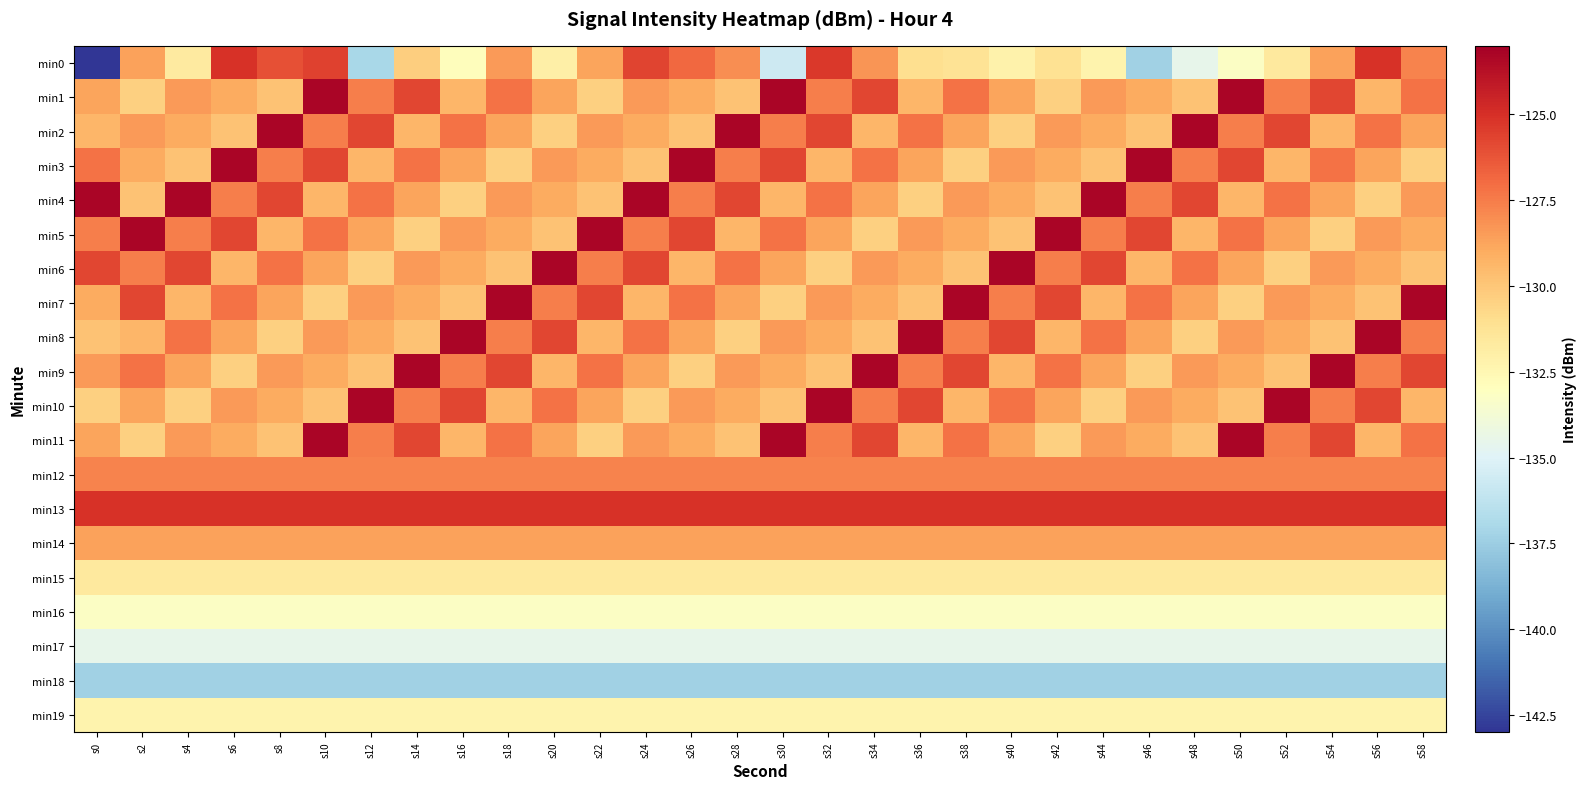

Reading left to right, transcribe all the data shown in this chart.

min0: s0=-143.0	s2=-128.7	s4=-131.7	s6=-125.1	s8=-126.1	s10=-125.6	s12=-137.0	s14=-130.3	s16=-132.9	s18=-128.4	s20=-132.1	s22=-128.7	s24=-125.7	s26=-126.9	s28=-128.0	s30=-135.7	s32=-125.3	s34=-128.2	s36=-131.0	s38=-131.3	s40=-132.1	s42=-131.2	s44=-132.3	s46=-137.4	s48=-134.5	s50=-133.2	s52=-131.6	s54=-128.7	s56=-125.1	s58=-127.7
min1: s0=-128.7	s2=-130.4	s4=-128.5	s6=-129.0	s8=-129.8	s10=-123.3	s12=-127.6	s14=-125.8	s16=-129.4	s18=-127.2	s20=-128.7	s22=-130.4	s24=-128.5	s26=-129.0	s28=-129.8	s30=-123.3	s32=-127.6	s34=-125.8	s36=-129.4	s38=-127.2	s40=-128.7	s42=-130.4	s44=-128.5	s46=-129.0	s48=-129.8	s50=-123.3	s52=-127.6	s54=-125.8	s56=-129.4	s58=-127.2
min2: s0=-129.4	s2=-128.5	s4=-129.0	s6=-129.8	s8=-123.3	s10=-127.6	s12=-125.8	s14=-129.4	s16=-127.2	s18=-128.7	s20=-130.4	s22=-128.5	s24=-129.0	s26=-129.8	s28=-123.3	s30=-127.6	s32=-125.8	s34=-129.4	s36=-127.2	s38=-128.7	s40=-130.4	s42=-128.5	s44=-129.0	s46=-129.8	s48=-123.3	s50=-127.6	s52=-125.8	s54=-129.4	s56=-127.2	s58=-128.7
min3: s0=-127.2	s2=-129.0	s4=-129.8	s6=-123.3	s8=-127.6	s10=-125.8	s12=-129.4	s14=-127.2	s16=-128.7	s18=-130.4	s20=-128.5	s22=-129.0	s24=-129.8	s26=-123.3	s28=-127.6	s30=-125.8	s32=-129.4	s34=-127.2	s36=-128.7	s38=-130.4	s40=-128.5	s42=-129.0	s44=-129.8	s46=-123.3	s48=-127.6	s50=-125.8	s52=-129.4	s54=-127.2	s56=-128.7	s58=-130.4
min4: s0=-123.3	s2=-129.8	s4=-123.3	s6=-127.6	s8=-125.8	s10=-129.4	s12=-127.2	s14=-128.7	s16=-130.4	s18=-128.5	s20=-129.0	s22=-129.8	s24=-123.3	s26=-127.6	s28=-125.8	s30=-129.4	s32=-127.2	s34=-128.7	s36=-130.4	s38=-128.5	s40=-129.0	s42=-129.8	s44=-123.3	s46=-127.6	s48=-125.8	s50=-129.4	s52=-127.2	s54=-128.7	s56=-130.4	s58=-128.5
min5: s0=-127.6	s2=-123.3	s4=-127.6	s6=-125.8	s8=-129.4	s10=-127.2	s12=-128.7	s14=-130.4	s16=-128.5	s18=-129.0	s20=-129.8	s22=-123.3	s24=-127.6	s26=-125.8	s28=-129.4	s30=-127.2	s32=-128.7	s34=-130.4	s36=-128.5	s38=-129.0	s40=-129.8	s42=-123.3	s44=-127.6	s46=-125.8	s48=-129.4	s50=-127.2	s52=-128.7	s54=-130.4	s56=-128.5	s58=-129.0
min6: s0=-125.8	s2=-127.6	s4=-125.8	s6=-129.4	s8=-127.2	s10=-128.7	s12=-130.4	s14=-128.5	s16=-129.0	s18=-129.8	s20=-123.3	s22=-127.6	s24=-125.8	s26=-129.4	s28=-127.2	s30=-128.7	s32=-130.4	s34=-128.5	s36=-129.0	s38=-129.8	s40=-123.3	s42=-127.6	s44=-125.8	s46=-129.4	s48=-127.2	s50=-128.7	s52=-130.4	s54=-128.5	s56=-129.0	s58=-129.8
min7: s0=-129.0	s2=-125.8	s4=-129.4	s6=-127.2	s8=-128.7	s10=-130.4	s12=-128.5	s14=-129.0	s16=-129.8	s18=-123.3	s20=-127.6	s22=-125.8	s24=-129.4	s26=-127.2	s28=-128.7	s30=-130.4	s32=-128.5	s34=-129.0	s36=-129.8	s38=-123.3	s40=-127.6	s42=-125.8	s44=-129.4	s46=-127.2	s48=-128.7	s50=-130.4	s52=-128.5	s54=-129.0	s56=-129.8	s58=-123.3
min8: s0=-129.8	s2=-129.4	s4=-127.2	s6=-128.7	s8=-130.4	s10=-128.5	s12=-129.0	s14=-129.8	s16=-123.3	s18=-127.6	s20=-125.8	s22=-129.4	s24=-127.2	s26=-128.7	s28=-130.4	s30=-128.5	s32=-129.0	s34=-129.8	s36=-123.3	s38=-127.6	s40=-125.8	s42=-129.4	s44=-127.2	s46=-128.7	s48=-130.4	s50=-128.5	s52=-129.0	s54=-129.8	s56=-123.3	s58=-127.6
min9: s0=-128.5	s2=-127.2	s4=-128.7	s6=-130.4	s8=-128.5	s10=-129.0	s12=-129.8	s14=-123.3	s16=-127.6	s18=-125.8	s20=-129.4	s22=-127.2	s24=-128.7	s26=-130.4	s28=-128.5	s30=-129.0	s32=-129.8	s34=-123.3	s36=-127.6	s38=-125.8	s40=-129.4	s42=-127.2	s44=-128.7	s46=-130.4	s48=-128.5	s50=-129.0	s52=-129.8	s54=-123.3	s56=-127.6	s58=-125.8
min10: s0=-130.4	s2=-128.7	s4=-130.4	s6=-128.5	s8=-129.0	s10=-129.8	s12=-123.3	s14=-127.6	s16=-125.8	s18=-129.4	s20=-127.2	s22=-128.7	s24=-130.4	s26=-128.5	s28=-129.0	s30=-129.8	s32=-123.3	s34=-127.6	s36=-125.8	s38=-129.4	s40=-127.2	s42=-128.7	s44=-130.4	s46=-128.5	s48=-129.0	s50=-129.8	s52=-123.3	s54=-127.6	s56=-125.8	s58=-129.4
min11: s0=-128.7	s2=-130.4	s4=-128.5	s6=-129.0	s8=-129.8	s10=-123.3	s12=-127.6	s14=-125.8	s16=-129.4	s18=-127.2	s20=-128.7	s22=-130.4	s24=-128.5	s26=-129.0	s28=-129.8	s30=-123.3	s32=-127.6	s34=-125.8	s36=-129.4	s38=-127.2	s40=-128.7	s42=-130.4	s44=-128.5	s46=-129.0	s48=-129.8	s50=-123.3	s52=-127.6	s54=-125.8	s56=-129.4	s58=-127.2
min12: s0=-127.7	s2=-127.7	s4=-127.7	s6=-127.7	s8=-127.7	s10=-127.7	s12=-127.7	s14=-127.7	s16=-127.7	s18=-127.7	s20=-127.7	s22=-127.7	s24=-127.7	s26=-127.7	s28=-127.7	s30=-127.7	s32=-127.7	s34=-127.7	s36=-127.7	s38=-127.7	s40=-127.7	s42=-127.7	s44=-127.7	s46=-127.7	s48=-127.7	s50=-127.7	s52=-127.7	s54=-127.7	s56=-127.7	s58=-127.7
min13: s0=-125.1	s2=-125.1	s4=-125.1	s6=-125.1	s8=-125.1	s10=-125.1	s12=-125.1	s14=-125.1	s16=-125.1	s18=-125.1	s20=-125.1	s22=-125.1	s24=-125.1	s26=-125.1	s28=-125.1	s30=-125.1	s32=-125.1	s34=-125.1	s36=-125.1	s38=-125.1	s40=-125.1	s42=-125.1	s44=-125.1	s46=-125.1	s48=-125.1	s50=-125.1	s52=-125.1	s54=-125.1	s56=-125.1	s58=-125.1
min14: s0=-128.7	s2=-128.7	s4=-128.7	s6=-128.7	s8=-128.7	s10=-128.7	s12=-128.7	s14=-128.7	s16=-128.7	s18=-128.7	s20=-128.7	s22=-128.7	s24=-128.7	s26=-128.7	s28=-128.7	s30=-128.7	s32=-128.7	s34=-128.7	s36=-128.7	s38=-128.7	s40=-128.7	s42=-128.7	s44=-128.7	s46=-128.7	s48=-128.7	s50=-128.7	s52=-128.7	s54=-128.7	s56=-128.7	s58=-128.7
min15: s0=-131.6	s2=-131.6	s4=-131.6	s6=-131.6	s8=-131.6	s10=-131.6	s12=-131.6	s14=-131.6	s16=-131.6	s18=-131.6	s20=-131.6	s22=-131.6	s24=-131.6	s26=-131.6	s28=-131.6	s30=-131.6	s32=-131.6	s34=-131.6	s36=-131.6	s38=-131.6	s40=-131.6	s42=-131.6	s44=-131.6	s46=-131.6	s48=-131.6	s50=-131.6	s52=-131.6	s54=-131.6	s56=-131.6	s58=-131.6
min16: s0=-133.2	s2=-133.2	s4=-133.2	s6=-133.2	s8=-133.2	s10=-133.2	s12=-133.2	s14=-133.2	s16=-133.2	s18=-133.2	s20=-133.2	s22=-133.2	s24=-133.2	s26=-133.2	s28=-133.2	s30=-133.2	s32=-133.2	s34=-133.2	s36=-133.2	s38=-133.2	s40=-133.2	s42=-133.2	s44=-133.2	s46=-133.2	s48=-133.2	s50=-133.2	s52=-133.2	s54=-133.2	s56=-133.2	s58=-133.2
min17: s0=-134.5	s2=-134.5	s4=-134.5	s6=-134.5	s8=-134.5	s10=-134.5	s12=-134.5	s14=-134.5	s16=-134.5	s18=-134.5	s20=-134.5	s22=-134.5	s24=-134.5	s26=-134.5	s28=-134.5	s30=-134.5	s32=-134.5	s34=-134.5	s36=-134.5	s38=-134.5	s40=-134.5	s42=-134.5	s44=-134.5	s46=-134.5	s48=-134.5	s50=-134.5	s52=-134.5	s54=-134.5	s56=-134.5	s58=-134.5
min18: s0=-137.4	s2=-137.4	s4=-137.4	s6=-137.4	s8=-137.4	s10=-137.4	s12=-137.4	s14=-137.4	s16=-137.4	s18=-137.4	s20=-137.4	s22=-137.4	s24=-137.4	s26=-137.4	s28=-137.4	s30=-137.4	s32=-137.4	s34=-137.4	s36=-137.4	s38=-137.4	s40=-137.4	s42=-137.4	s44=-137.4	s46=-137.4	s48=-137.4	s50=-137.4	s52=-137.4	s54=-137.4	s56=-137.4	s58=-137.4
min19: s0=-132.3	s2=-132.3	s4=-132.3	s6=-132.3	s8=-132.3	s10=-132.3	s12=-132.3	s14=-132.3	s16=-132.3	s18=-132.3	s20=-132.3	s22=-132.3	s24=-132.3	s26=-132.3	s28=-132.3	s30=-132.3	s32=-132.3	s34=-132.3	s36=-132.3	s38=-132.3	s40=-132.3	s42=-132.3	s44=-132.3	s46=-132.3	s48=-132.3	s50=-132.3	s52=-132.3	s54=-132.3	s56=-132.3	s58=-132.3